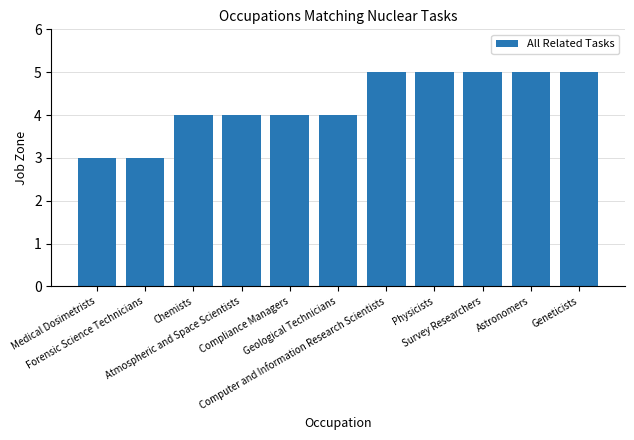

How many series are shown in this chart?

1